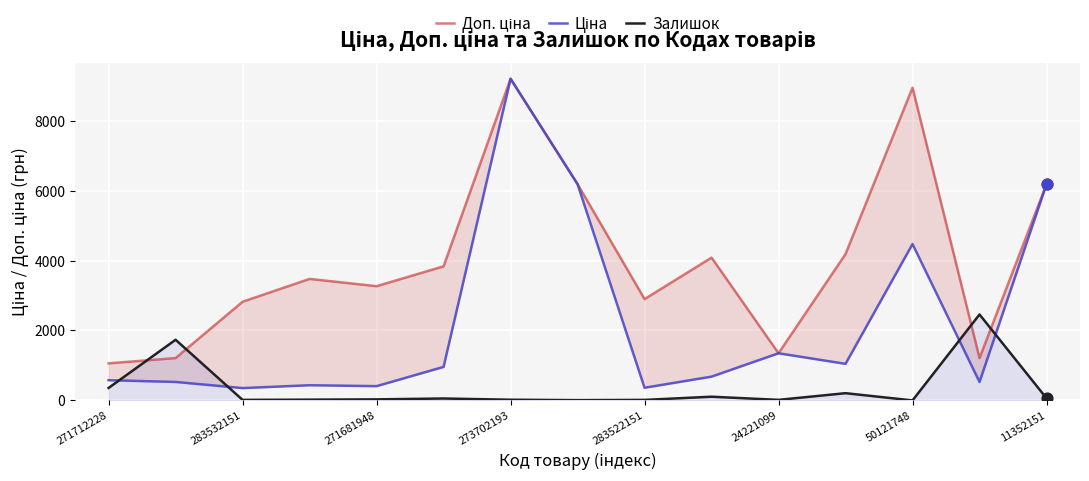

Which series has the largest Y range (max minus min)?

Ціна